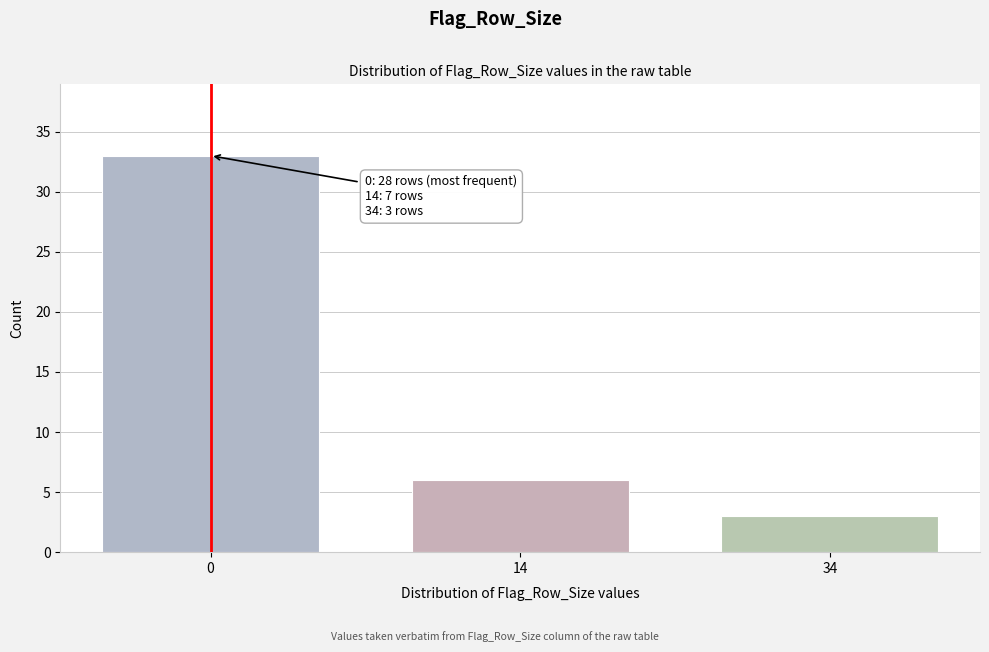

Reading left to right, list all the values displayed in this chart.

33	6	3